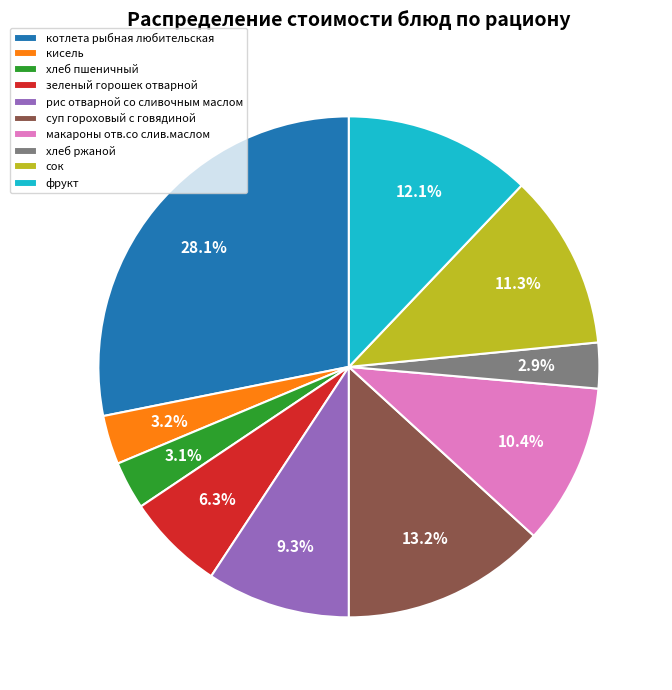

To the nearest percent, what portion does фрукт represent?

12%